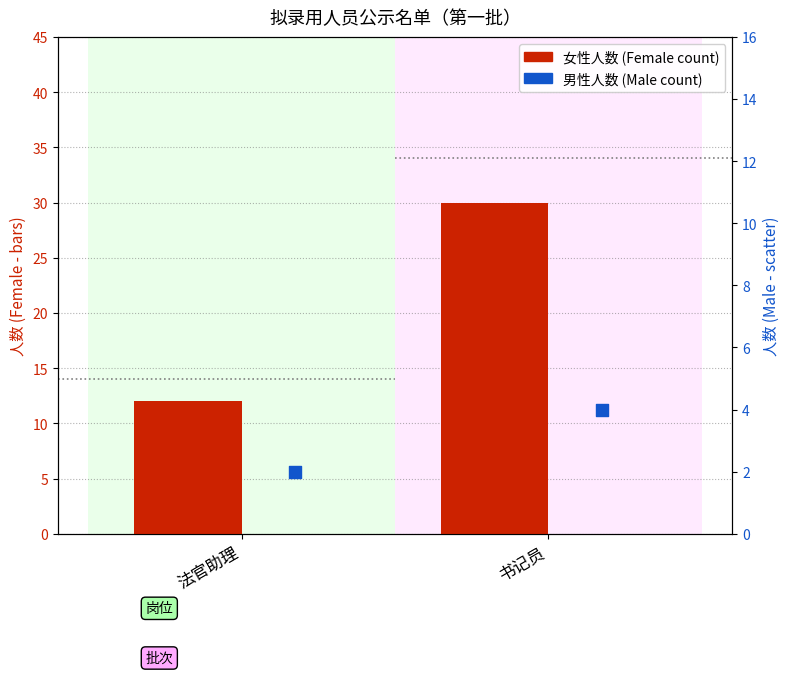

Which series has the largest total across all categories?

女性 (Female)